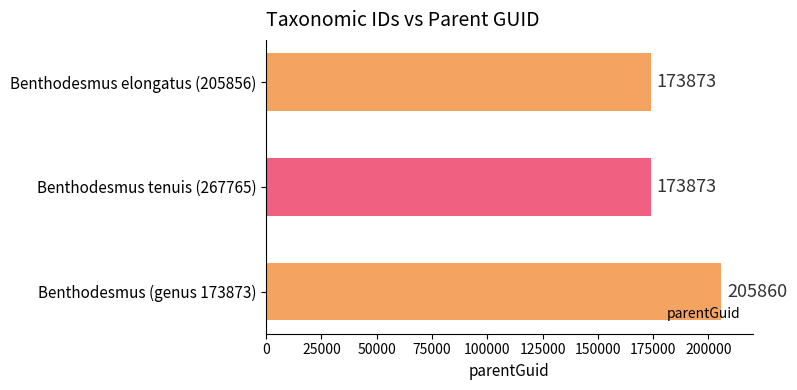

How many values are between 173873 and 205860?

3